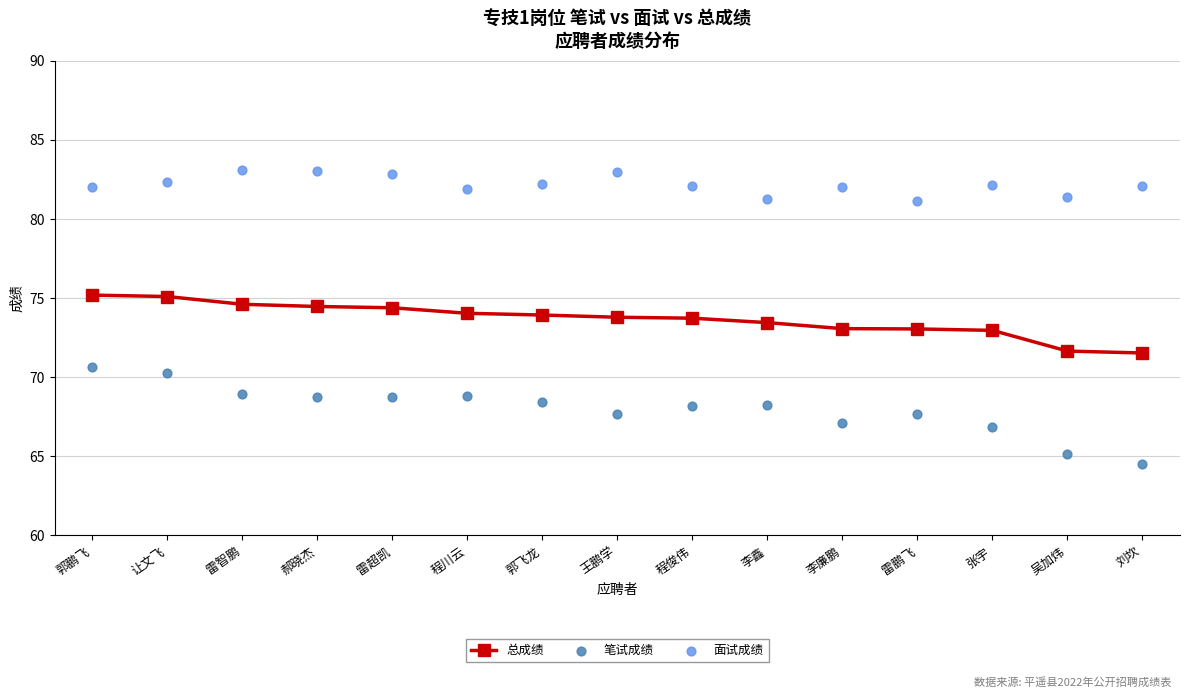

Which series has the widest spread of Y values?

笔试成绩